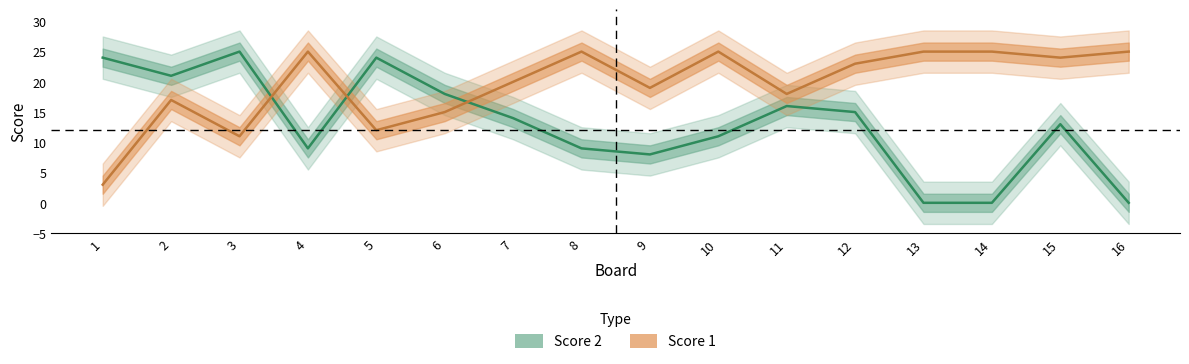

What is the spread (max minus min) of values at 9?

11